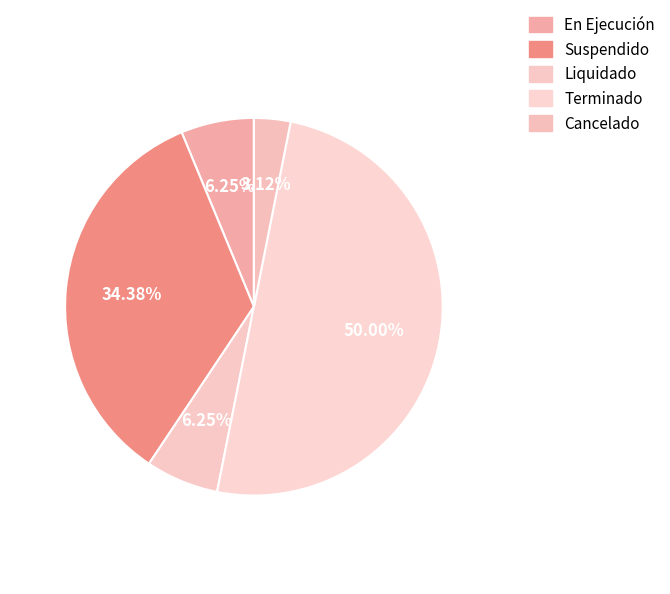

How many slices are in this pie chart?

5